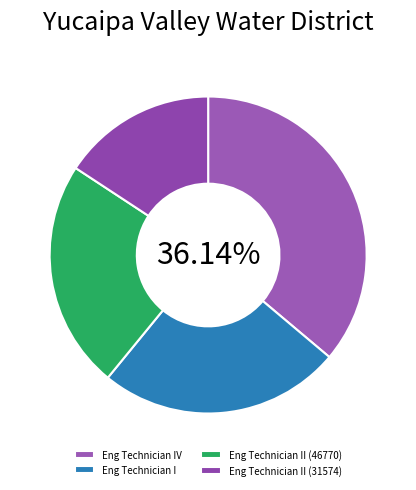

How many segments does this pie chart have?

4